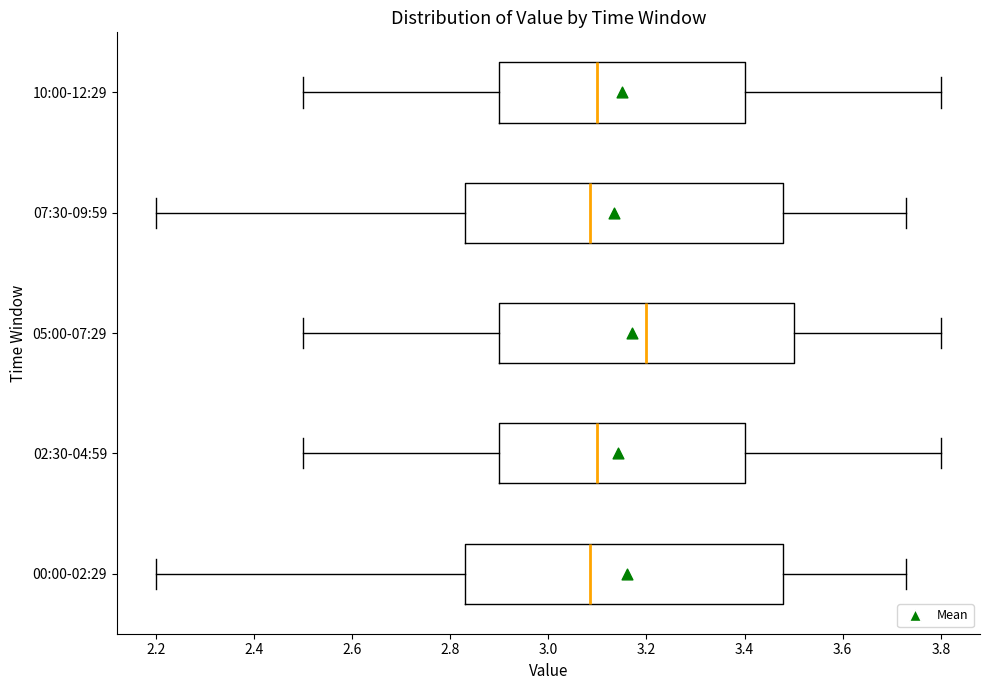

Reading bottom to top, read every box against the x-axis: the position of its median line, the range the box covers, and the ends of its whiskers. The values are not printed on the chart, so give them approximately, as read against the axis.

00:00-02:29: median 3.08, box 2.84 to 3.48, whiskers 2.20 to 3.74
02:30-04:59: median 3.10, box 2.90 to 3.40, whiskers 2.50 to 3.80
05:00-07:29: median 3.20, box 2.90 to 3.50, whiskers 2.50 to 3.80
07:30-09:59: median 3.08, box 2.84 to 3.48, whiskers 2.20 to 3.74
10:00-12:29: median 3.10, box 2.90 to 3.40, whiskers 2.50 to 3.80